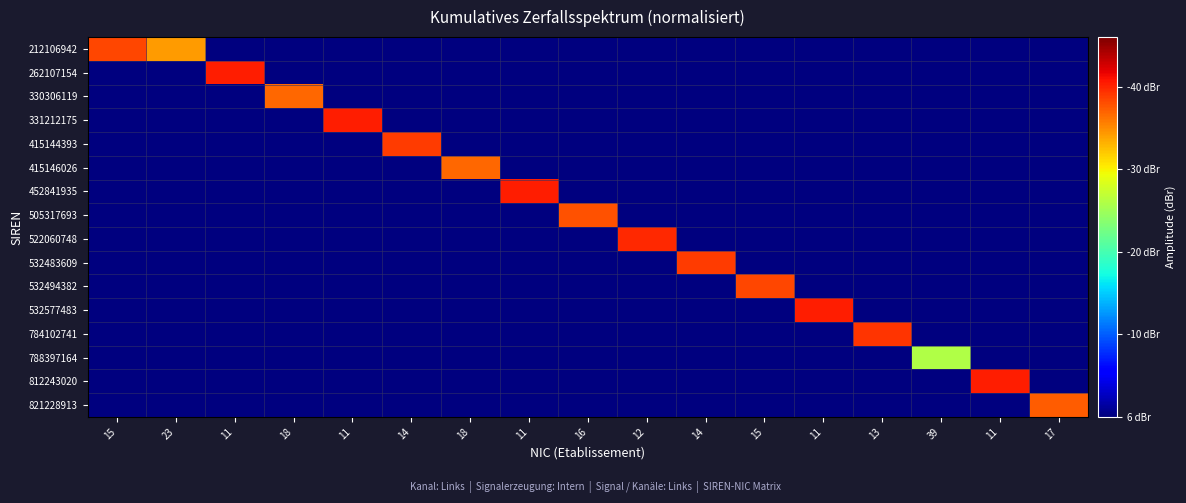

Reading right to left, what are all the values shown in this chart?

212106942: 17=-40.0	11=-40.0	39=-40.0	13=-40.0	11=-40.0	15=-40.0	14=-40.0	12=-40.0	16=-40.0	11=-40.0	18=-40.0	14=-40.0	11=-40.0	18=-40.0	11=-40.0	23=-5.8	15=-1.7
262107154: 17=-40.0	11=-40.0	39=-40.0	13=-40.0	11=-40.0	15=-40.0	14=-40.0	12=-40.0	16=-40.0	11=-40.0	18=-40.0	14=-40.0	11=-40.0	18=-40.0	11=0.4	23=-40.0	15=-40.0
330306119: 17=-40.0	11=-40.0	39=-40.0	13=-40.0	11=-40.0	15=-40.0	14=-40.0	12=-40.0	16=-40.0	11=-40.0	18=-40.0	14=-40.0	11=-40.0	18=-3.2	11=-40.0	23=-40.0	15=-40.0
331212175: 17=-40.0	11=-40.0	39=-40.0	13=-40.0	11=-40.0	15=-40.0	14=-40.0	12=-40.0	16=-40.0	11=-40.0	18=-40.0	14=-40.0	11=0.4	18=-40.0	11=-40.0	23=-40.0	15=-40.0
415144393: 17=-40.0	11=-40.0	39=-40.0	13=-40.0	11=-40.0	15=-40.0	14=-40.0	12=-40.0	16=-40.0	11=-40.0	18=-40.0	14=-1.2	11=-40.0	18=-40.0	11=-40.0	23=-40.0	15=-40.0
415146026: 17=-40.0	11=-40.0	39=-40.0	13=-40.0	11=-40.0	15=-40.0	14=-40.0	12=-40.0	16=-40.0	11=-40.0	18=-3.2	14=-40.0	11=-40.0	18=-40.0	11=-40.0	23=-40.0	15=-40.0
452841935: 17=-40.0	11=-40.0	39=-40.0	13=-40.0	11=-40.0	15=-40.0	14=-40.0	12=-40.0	16=-40.0	11=0.4	18=-40.0	14=-40.0	11=-40.0	18=-40.0	11=-40.0	23=-40.0	15=-40.0
505317693: 17=-40.0	11=-40.0	39=-40.0	13=-40.0	11=-40.0	15=-40.0	14=-40.0	12=-40.0	16=-2.2	11=-40.0	18=-40.0	14=-40.0	11=-40.0	18=-40.0	11=-40.0	23=-40.0	15=-40.0
522060748: 17=-40.0	11=-40.0	39=-40.0	13=-40.0	11=-40.0	15=-40.0	14=-40.0	12=-0.2	16=-40.0	11=-40.0	18=-40.0	14=-40.0	11=-40.0	18=-40.0	11=-40.0	23=-40.0	15=-40.0
532483609: 17=-40.0	11=-40.0	39=-40.0	13=-40.0	11=-40.0	15=-40.0	14=-1.2	12=-40.0	16=-40.0	11=-40.0	18=-40.0	14=-40.0	11=-40.0	18=-40.0	11=-40.0	23=-40.0	15=-40.0
532494382: 17=-40.0	11=-40.0	39=-40.0	13=-40.0	11=-40.0	15=-1.7	14=-40.0	12=-40.0	16=-40.0	11=-40.0	18=-40.0	14=-40.0	11=-40.0	18=-40.0	11=-40.0	23=-40.0	15=-40.0
532577483: 17=-40.0	11=-40.0	39=-40.0	13=-40.0	11=0.4	15=-40.0	14=-40.0	12=-40.0	16=-40.0	11=-40.0	18=-40.0	14=-40.0	11=-40.0	18=-40.0	11=-40.0	23=-40.0	15=-40.0
784102741: 17=-40.0	11=-40.0	39=-40.0	13=-0.7	11=-40.0	15=-40.0	14=-40.0	12=-40.0	16=-40.0	11=-40.0	18=-40.0	14=-40.0	11=-40.0	18=-40.0	11=-40.0	23=-40.0	15=-40.0
788397164: 17=-40.0	11=-40.0	39=-14.0	13=-40.0	11=-40.0	15=-40.0	14=-40.0	12=-40.0	16=-40.0	11=-40.0	18=-40.0	14=-40.0	11=-40.0	18=-40.0	11=-40.0	23=-40.0	15=-40.0
812243020: 17=-40.0	11=0.4	39=-40.0	13=-40.0	11=-40.0	15=-40.0	14=-40.0	12=-40.0	16=-40.0	11=-40.0	18=-40.0	14=-40.0	11=-40.0	18=-40.0	11=-40.0	23=-40.0	15=-40.0
821228913: 17=-2.7	11=-40.0	39=-40.0	13=-40.0	11=-40.0	15=-40.0	14=-40.0	12=-40.0	16=-40.0	11=-40.0	18=-40.0	14=-40.0	11=-40.0	18=-40.0	11=-40.0	23=-40.0	15=-40.0